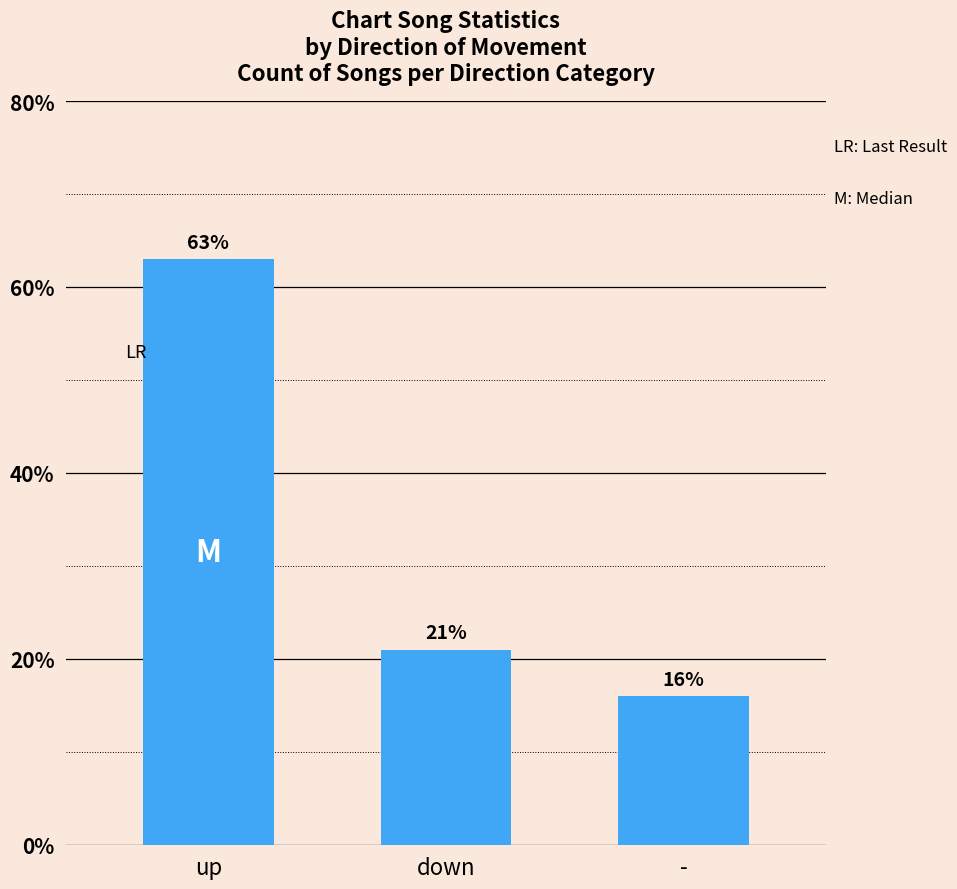

What is the sum of all values?

100